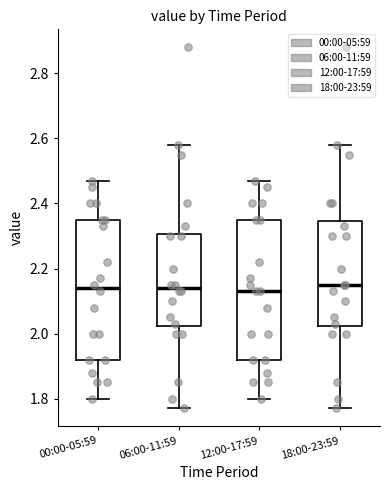

Where does the upper whisker of the box for 18:00-23:59 end on the y-axis? The values are not printed on the chart, so give them approximately, as read against the axis.

2.58